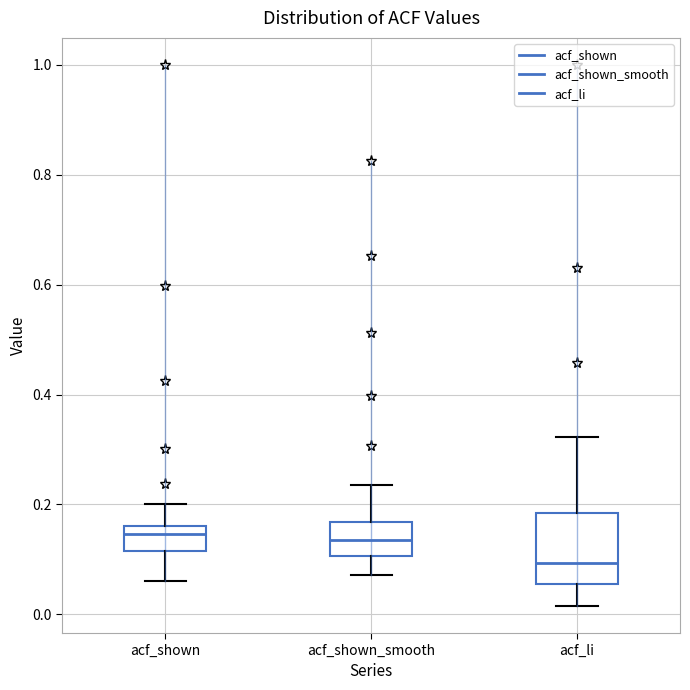

Where does the lower whisker of the box for acf_li end on the y-axis? The values are not printed on the chart, so give them approximately, as read against the axis.

0.02